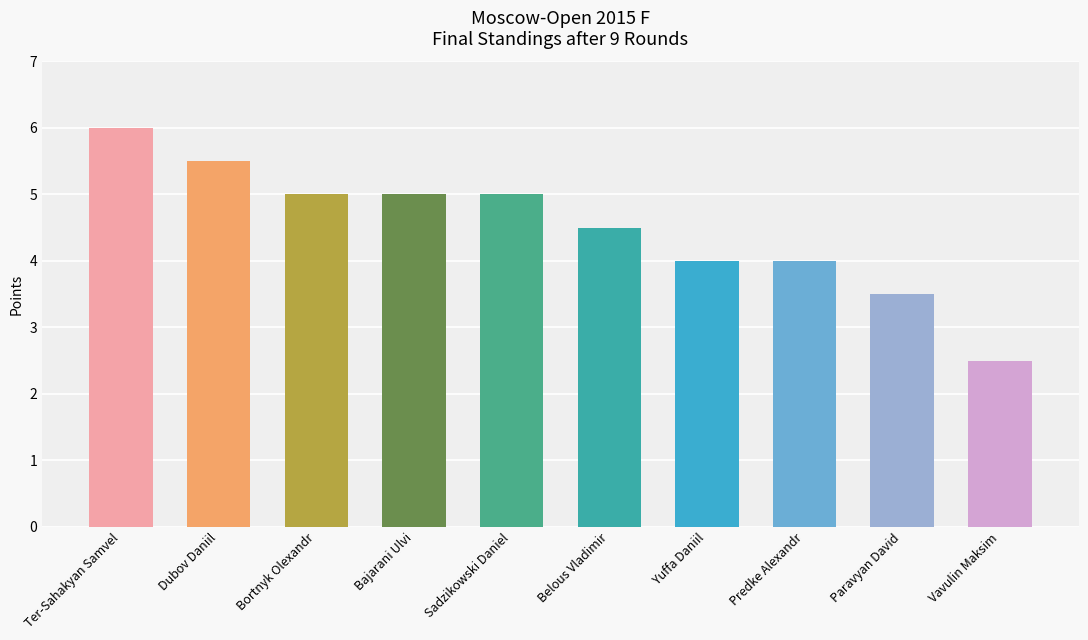

The value at Ter-Sahakyan Samvel is 1.9. True or false?

False